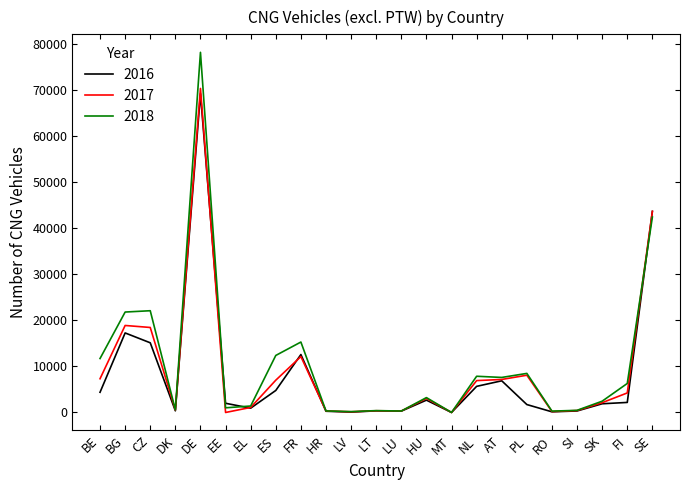

Which series has the largest range (max minus min)?

2018